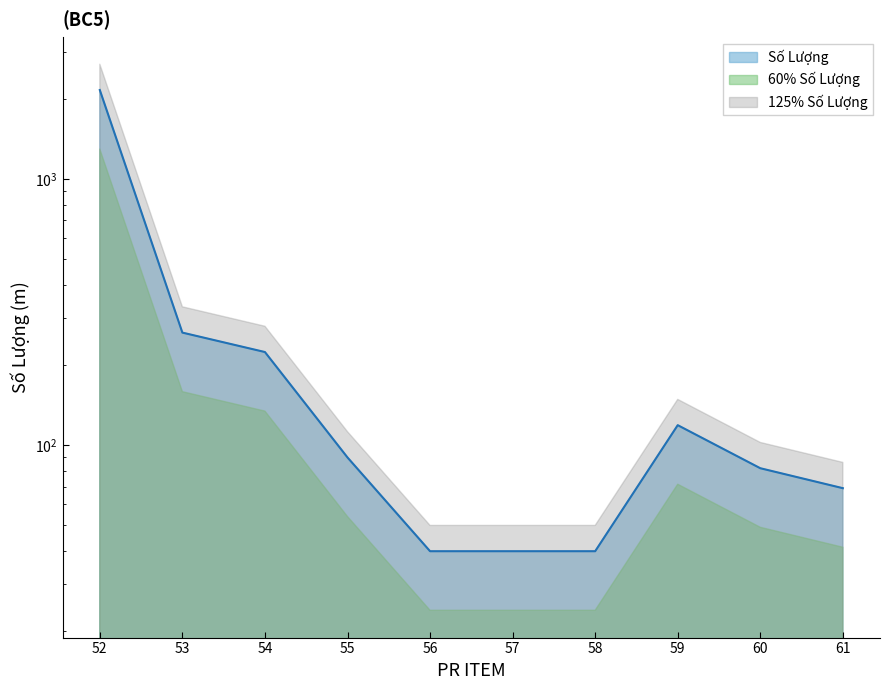

Which category has the lowest value across all series?

56